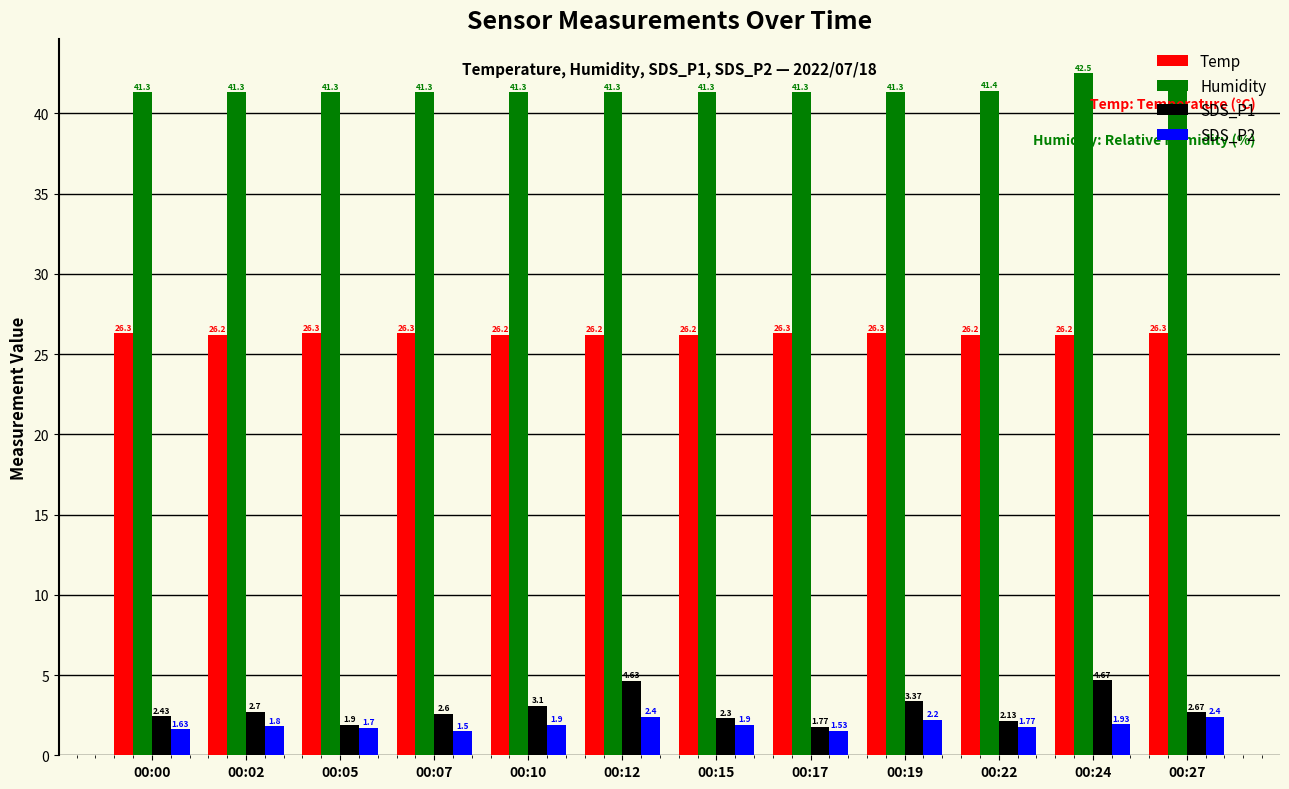

What is the maximum value shown in the chart?

42.5